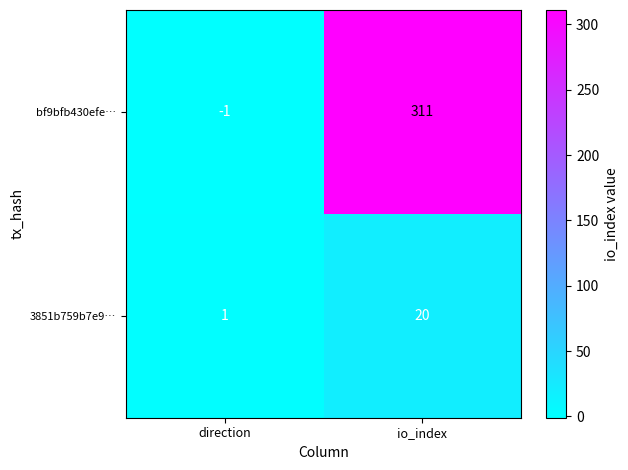

What is the average value of the bf9bfb430efe… series?

155